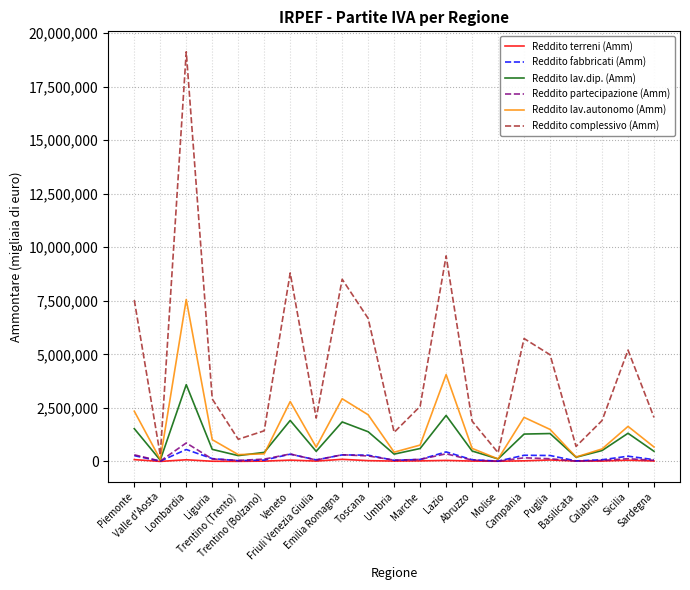

Is the value of Reddito lav.autonomo (Amm) at Campania greater than the value of Reddito fabbricati (Amm) at Liguria?

Yes